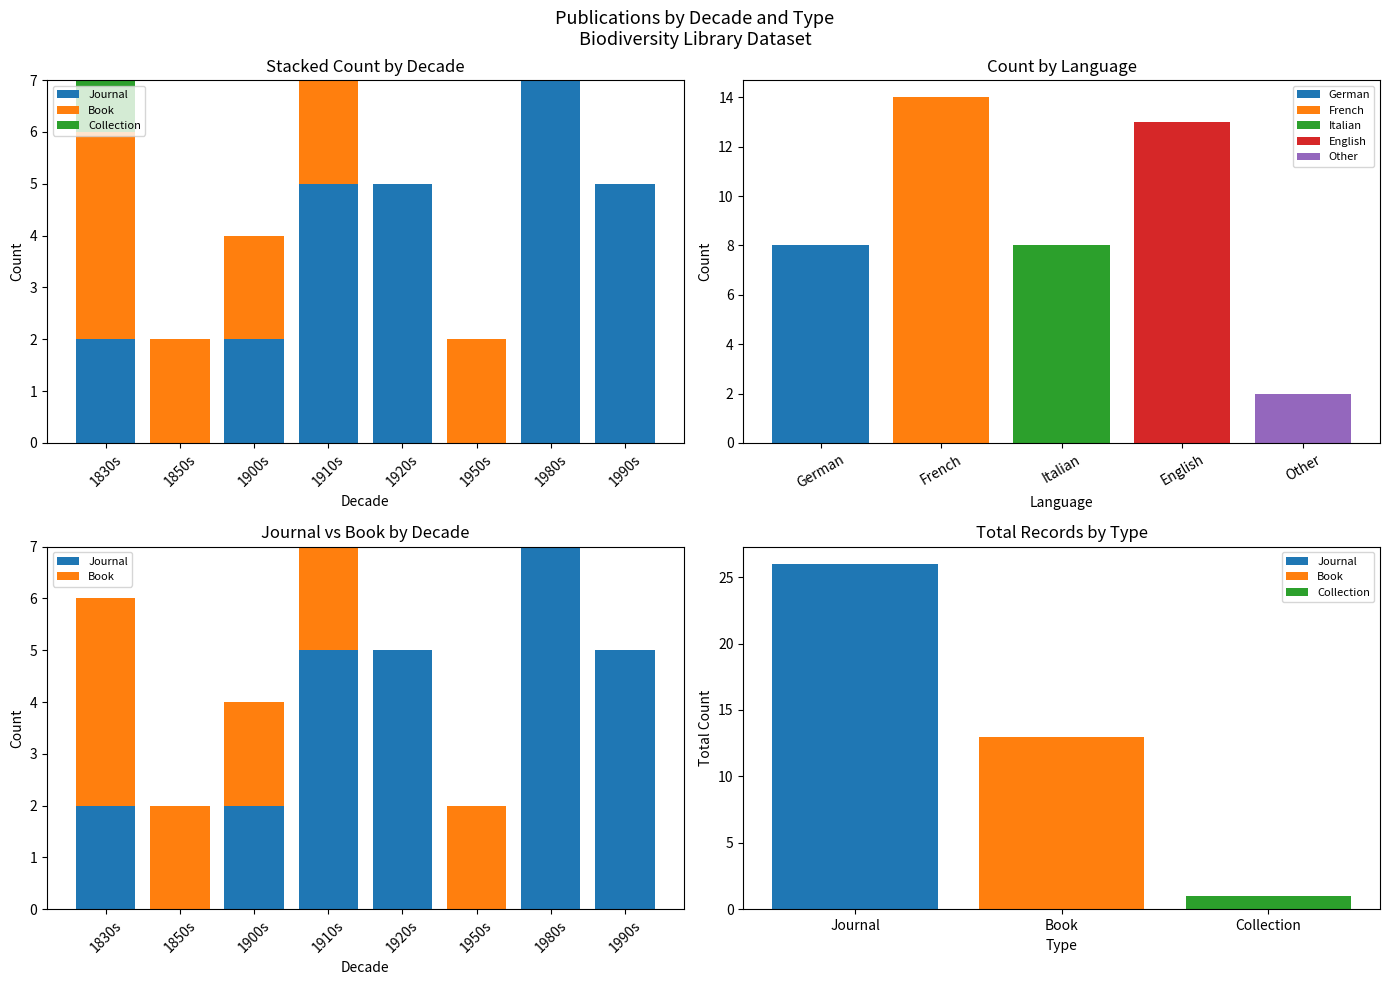

Rank the series by their maximum value, from lowest to highest.

Collection, Book, Journal